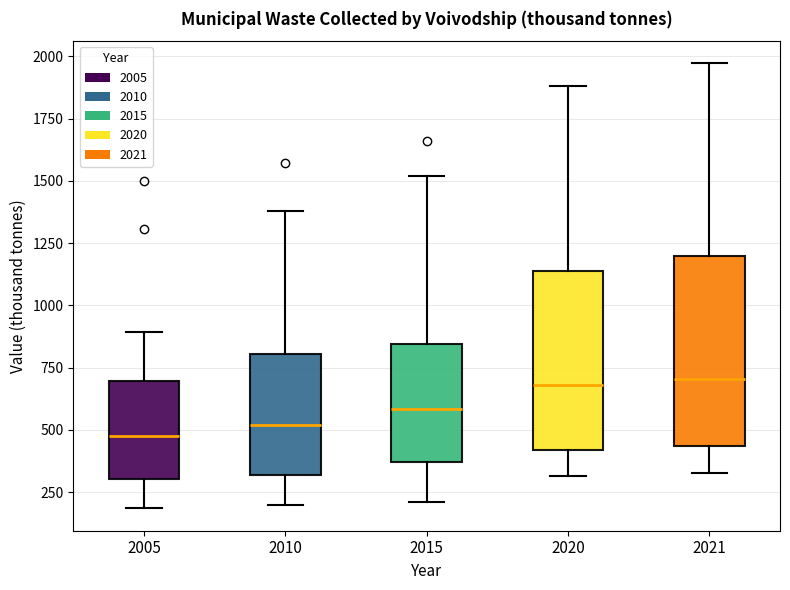

Reading left to right, transcribe this box plot: for each box, give where its median line is, the range the box spans, and where its two whiskers end, as read against the y-axis. The values are not printed on the chart, so give them approximately, as read against the axis.

2005: median 500, box 300 to 700, whiskers 200 to 900
2010: median 500, box 300 to 800, whiskers 200 to 1400
2015: median 600, box 350 to 850, whiskers 200 to 1500
2020: median 700, box 400 to 1150, whiskers 300 to 1900
2021: median 700, box 450 to 1200, whiskers 350 to 1950